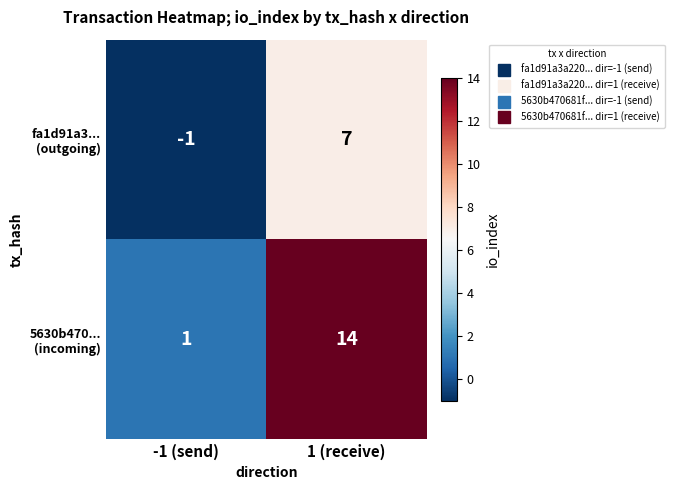

At which category is the sum across all series the highest?

1 (receive)